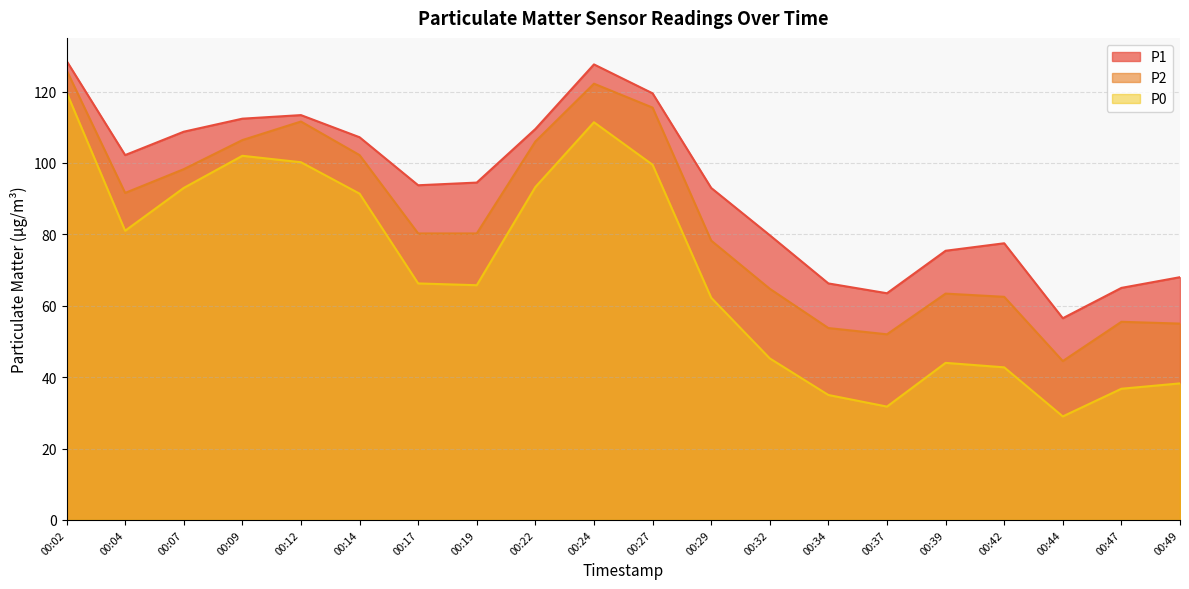

What is the sum of all P0 values?

1388.5